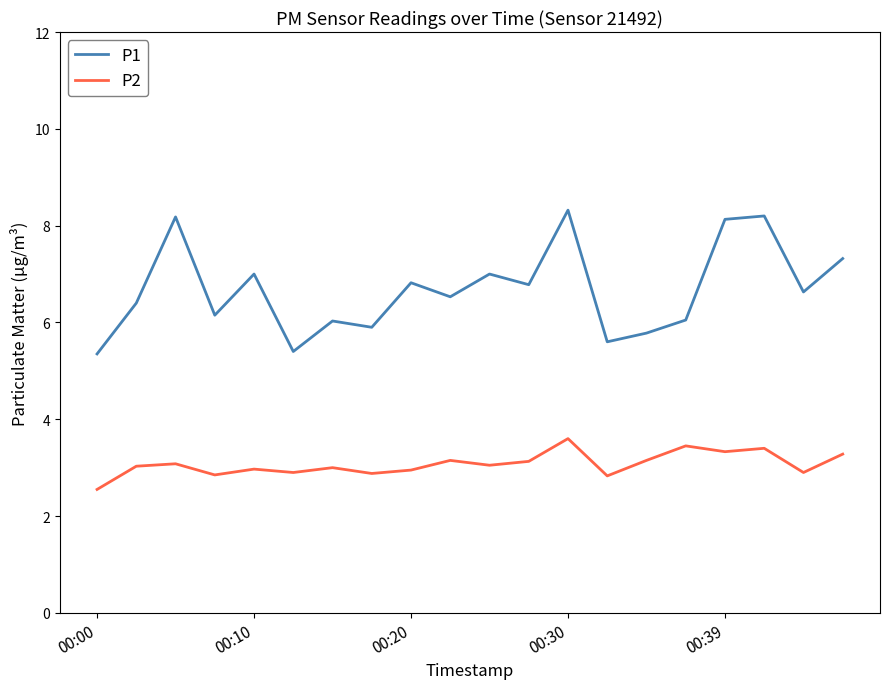

Which series has the widest spread of values?

P1